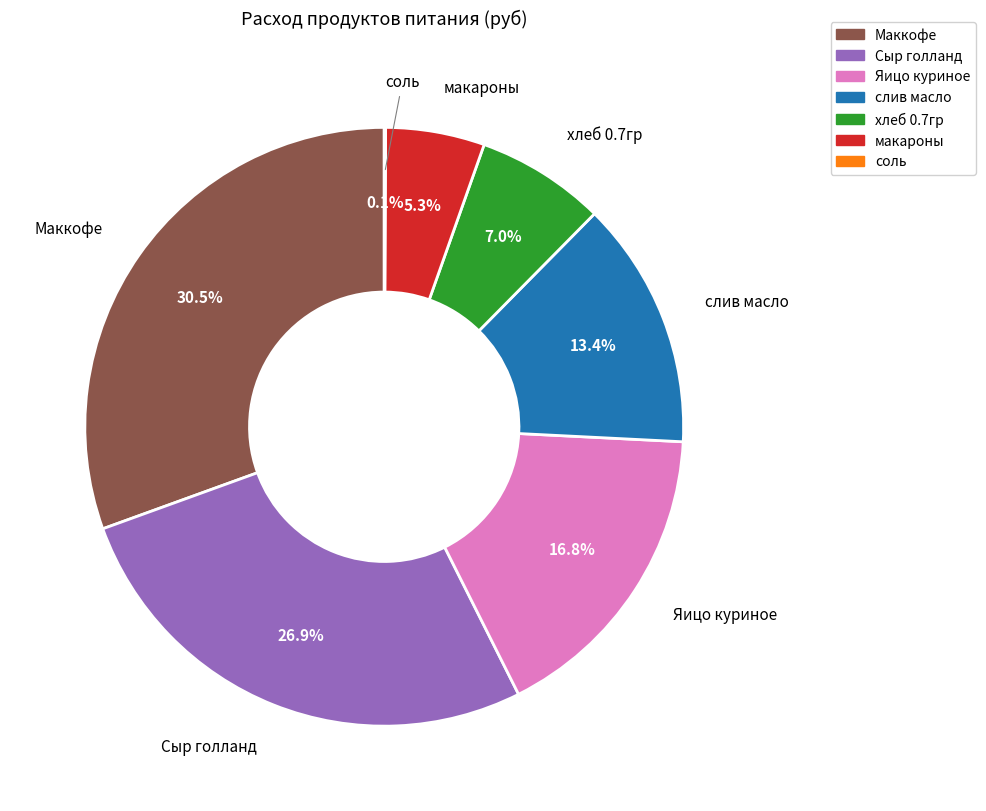

Is there any slice that represents more than half of the pie?

No